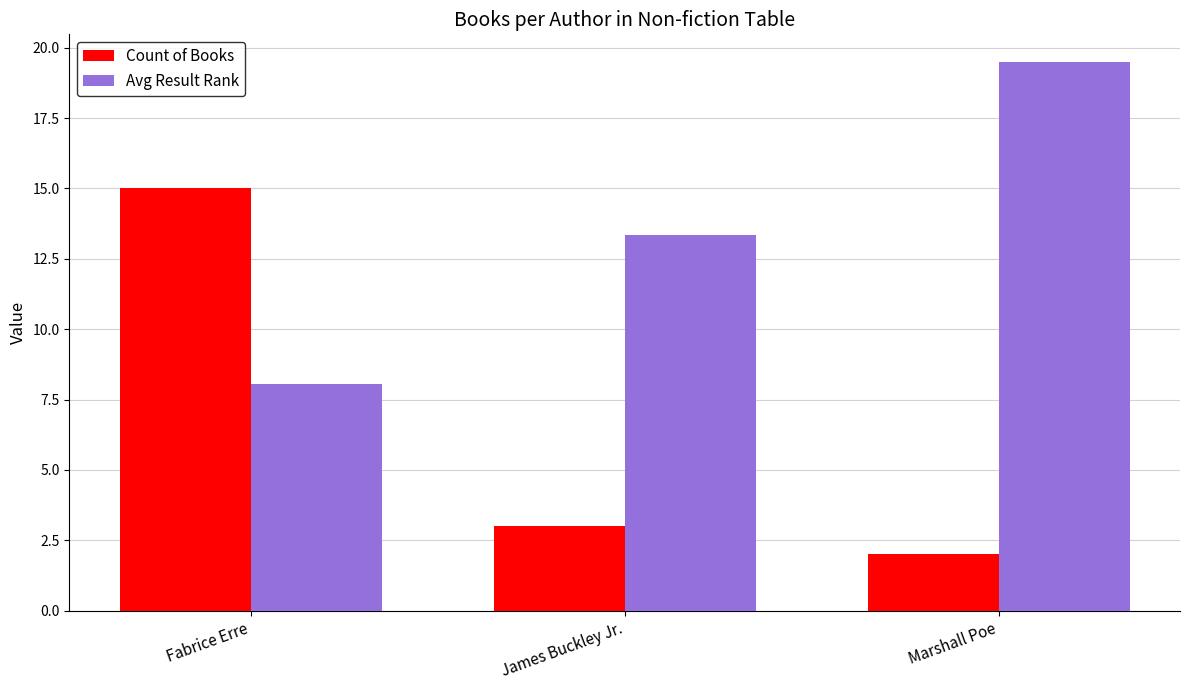

The value of Avg Result Rank at Fabrice Erre is 8.1. True or false?

True